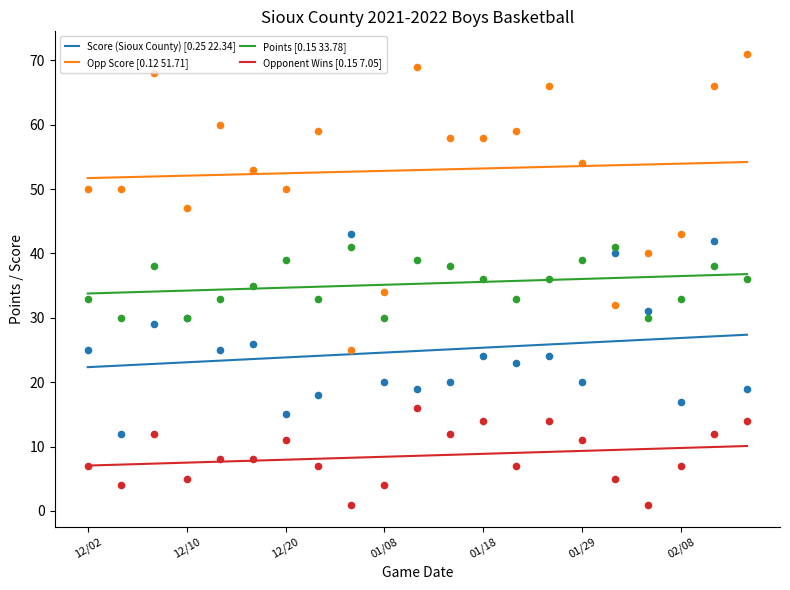

Is the value of Points at 12/09 greater than the value of Score (Sioux County) at 01/08?

Yes